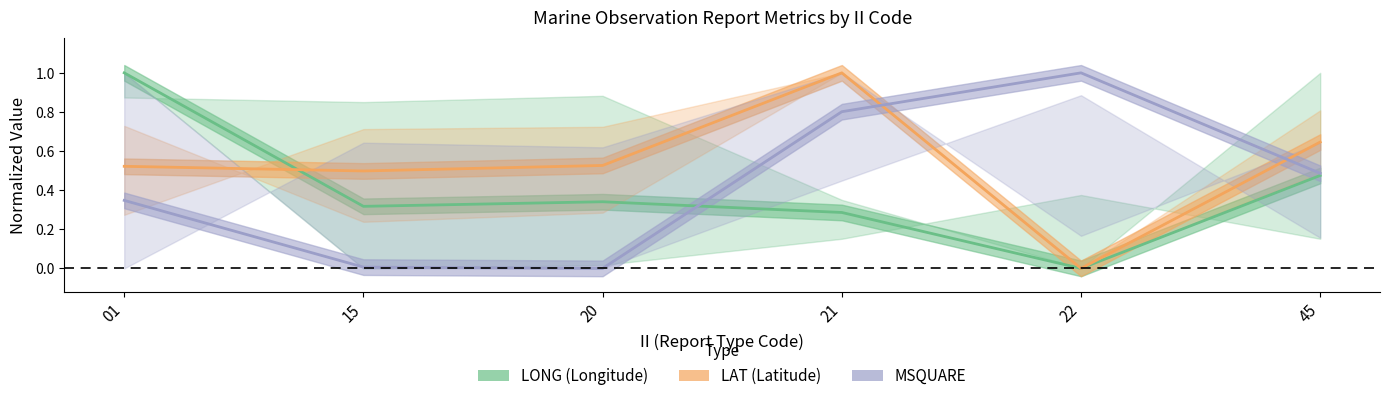

The LAT (Latitude) series shows 0.5 at 20. True or false?

True